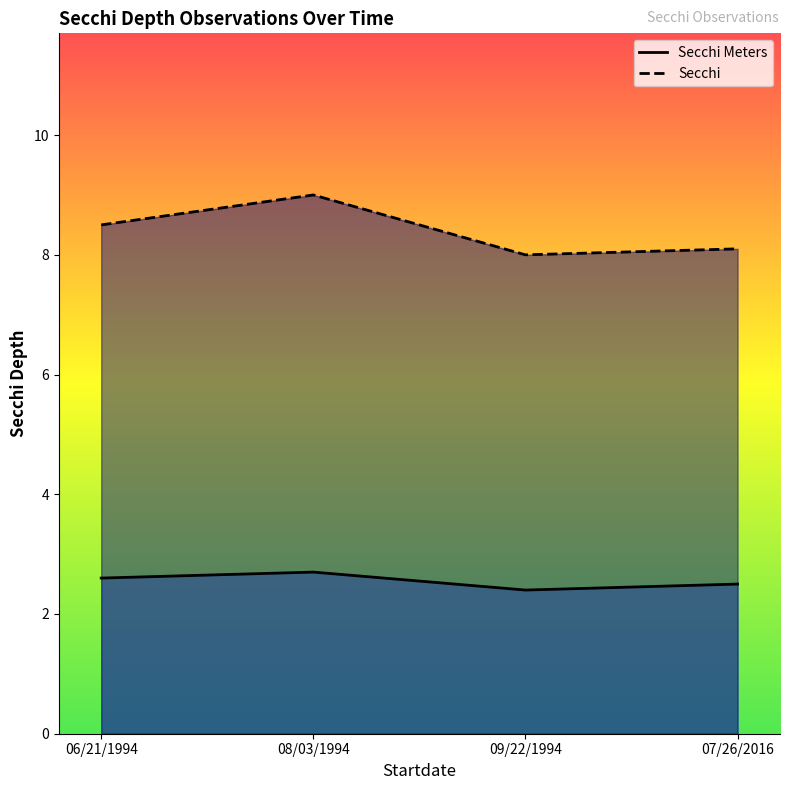

Which series changed the most between 08/03/1994 and 09/22/1994?

Secchi